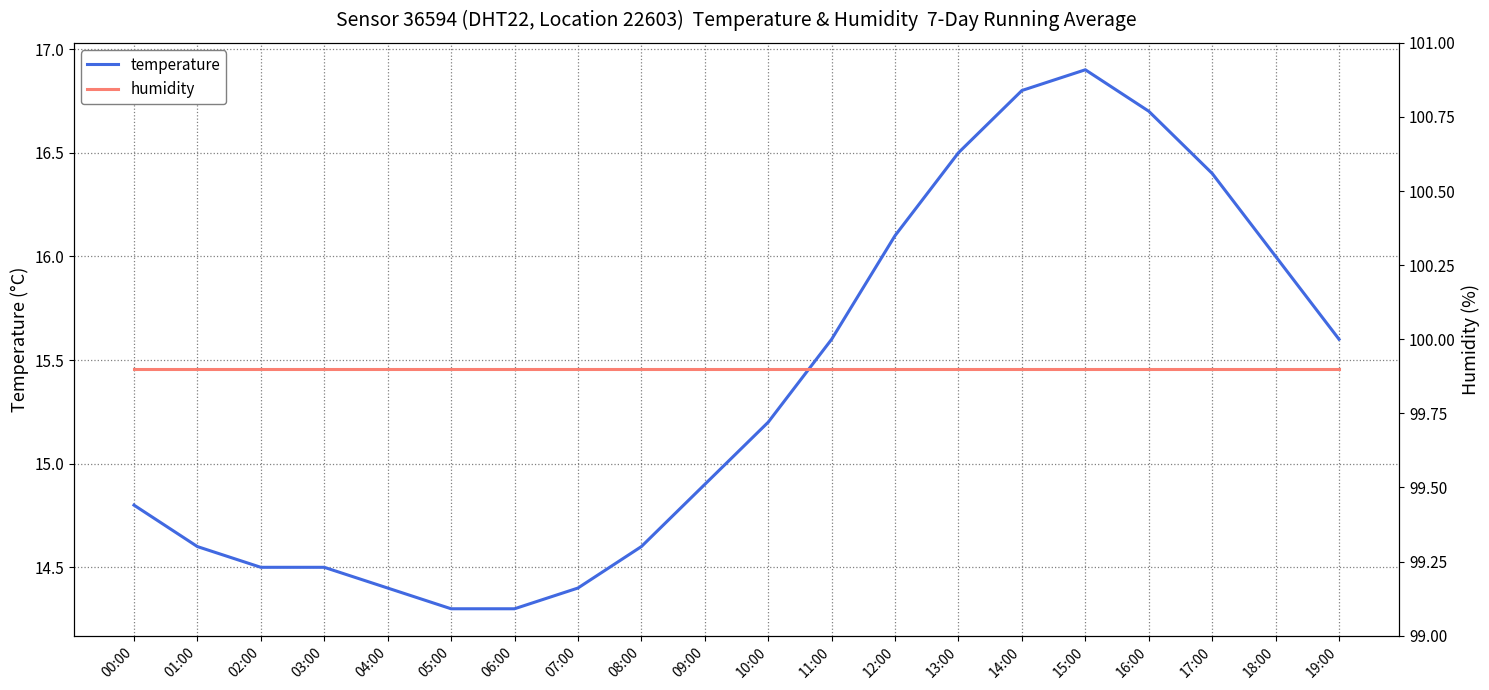

Rank the series at 06:00 from lowest to highest value.

temperature, humidity